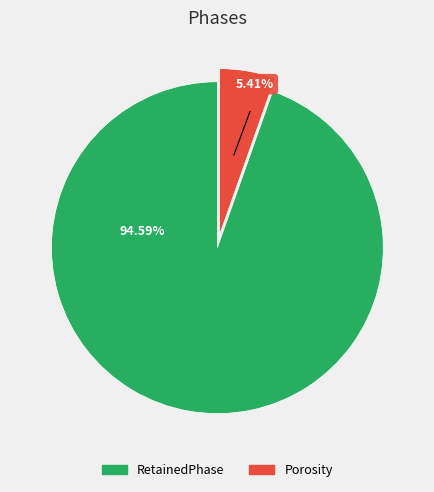

Is there any slice that represents more than half of the pie?

Yes